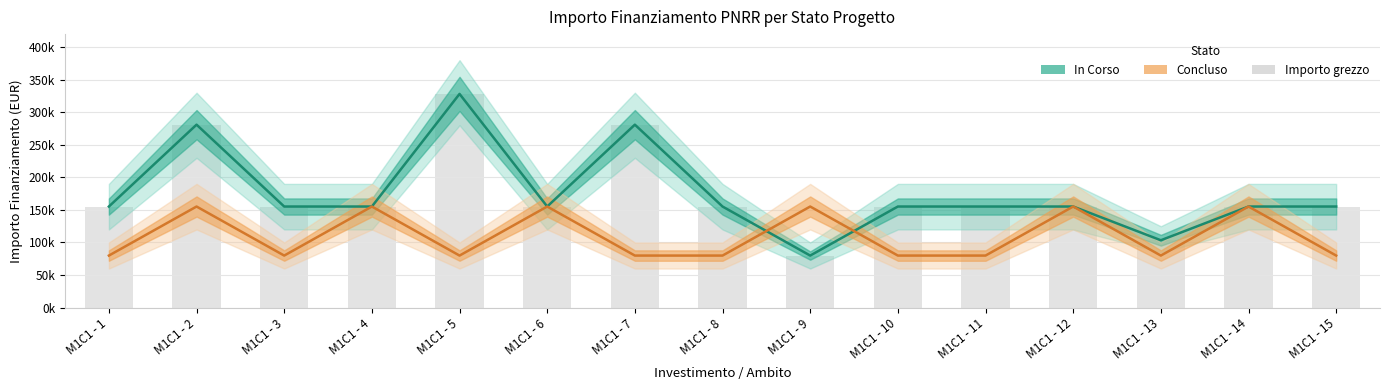

Does the chart contain stacked bars?

No